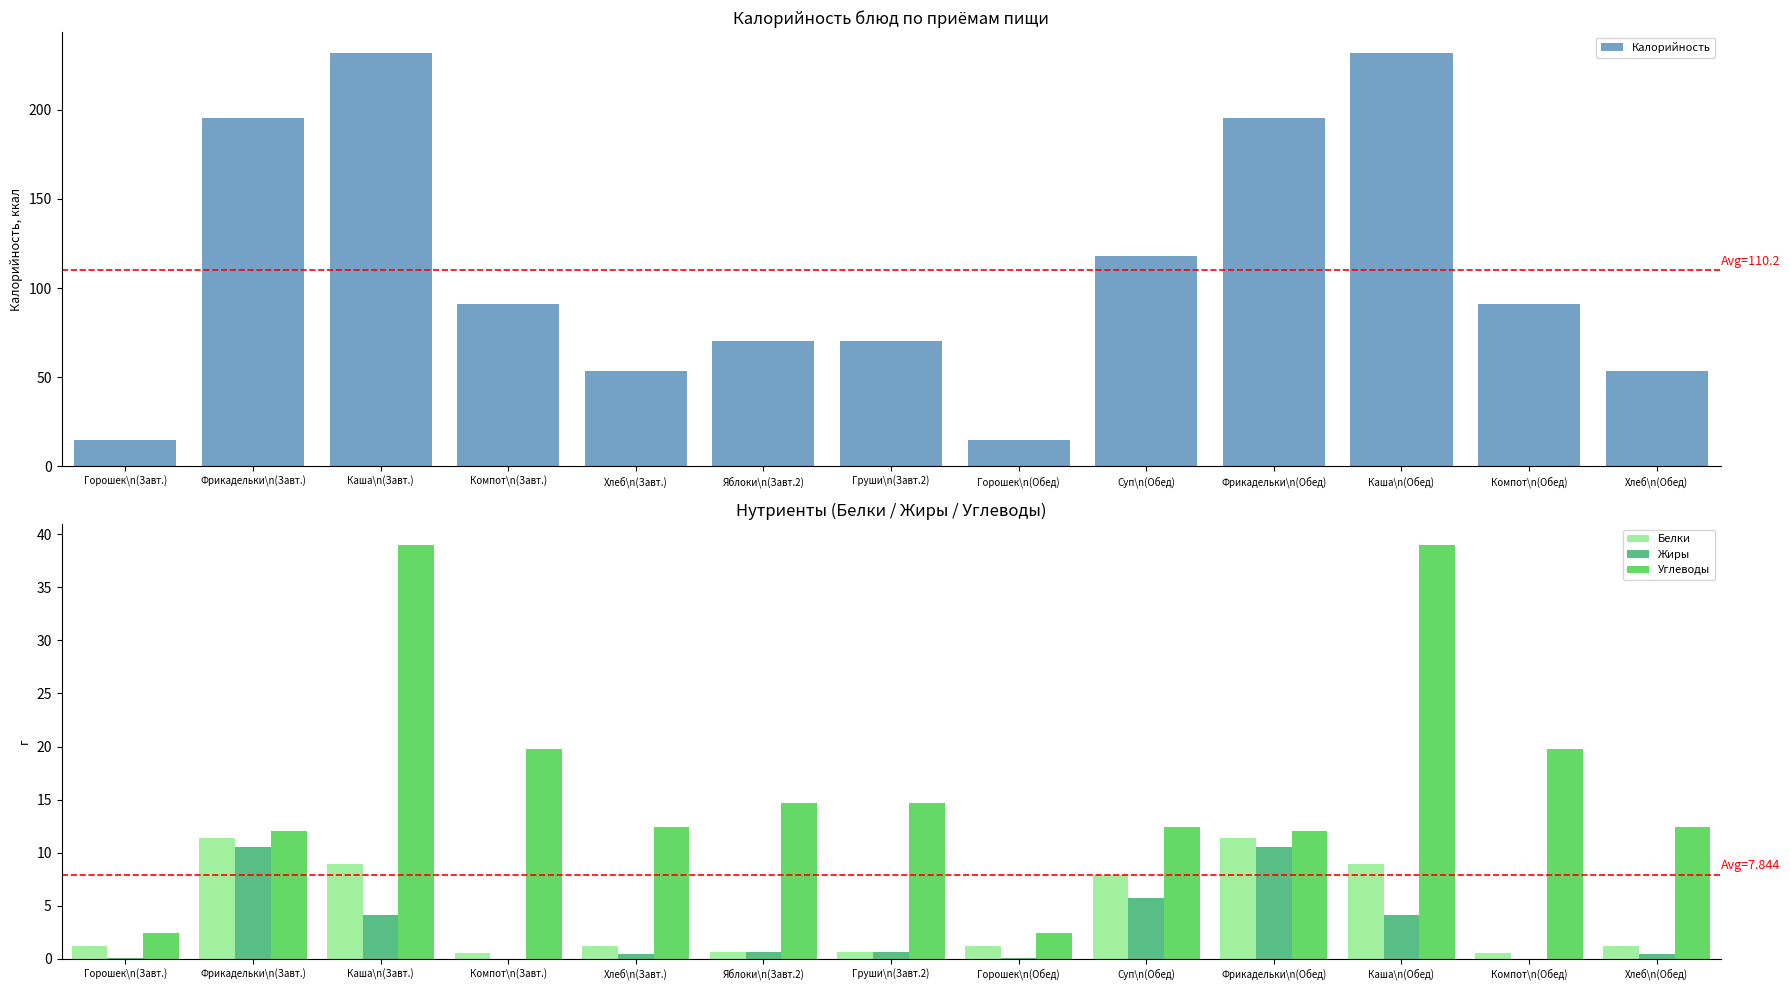

Is the value of Углеводы at Компот\n(Завт.) greater than the value of Белки at Каша\n(Обед)?

Yes